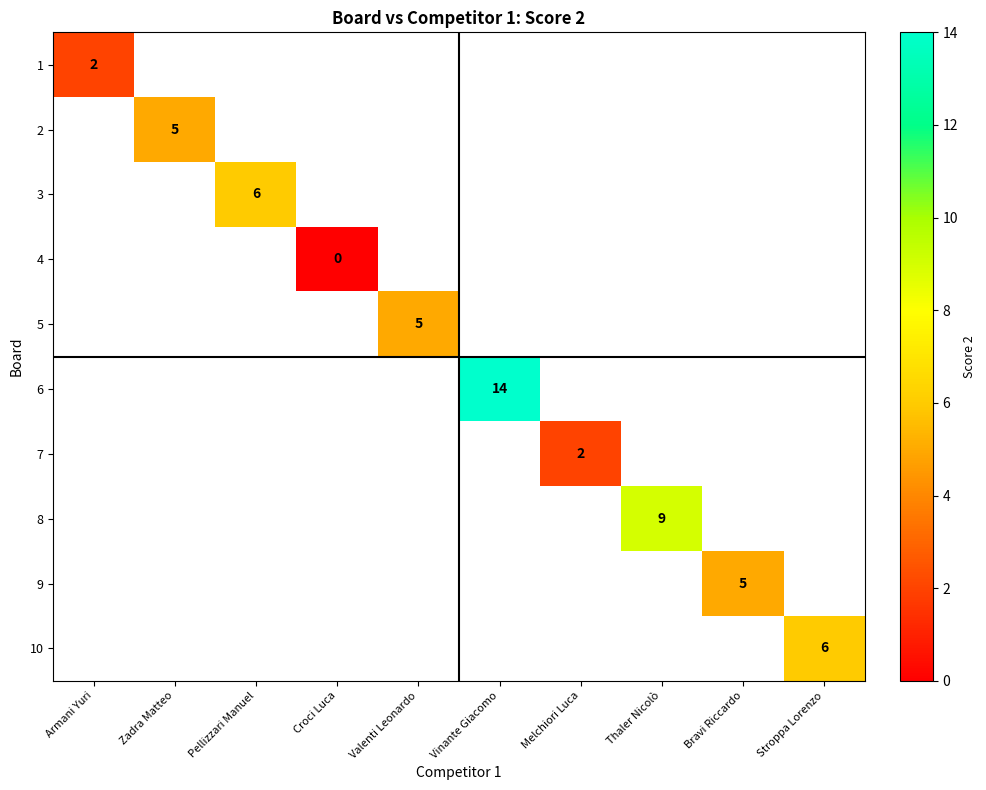

How many series are shown in this chart?

10